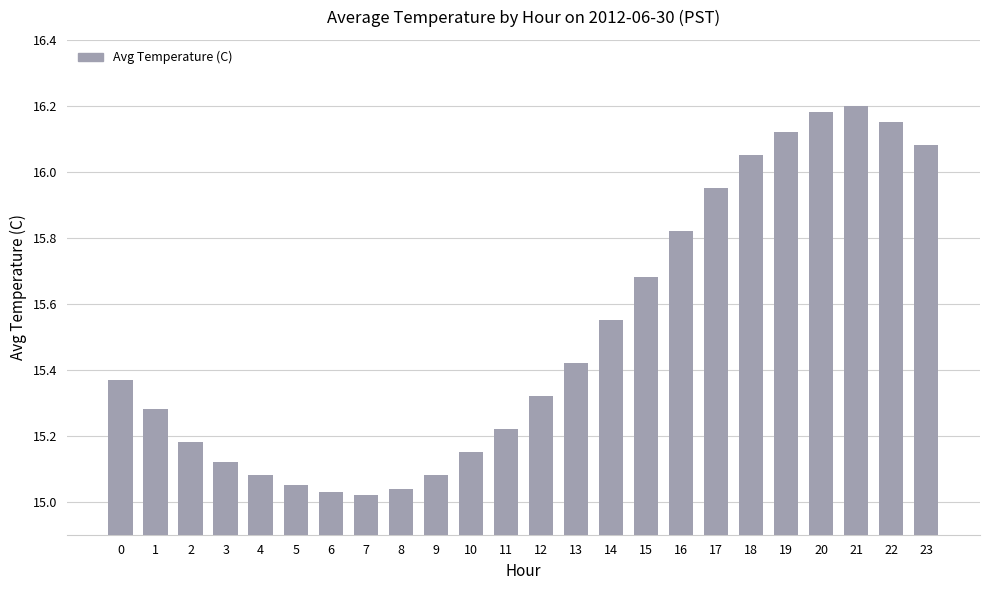

The value at 2 is 6.5. True or false?

False